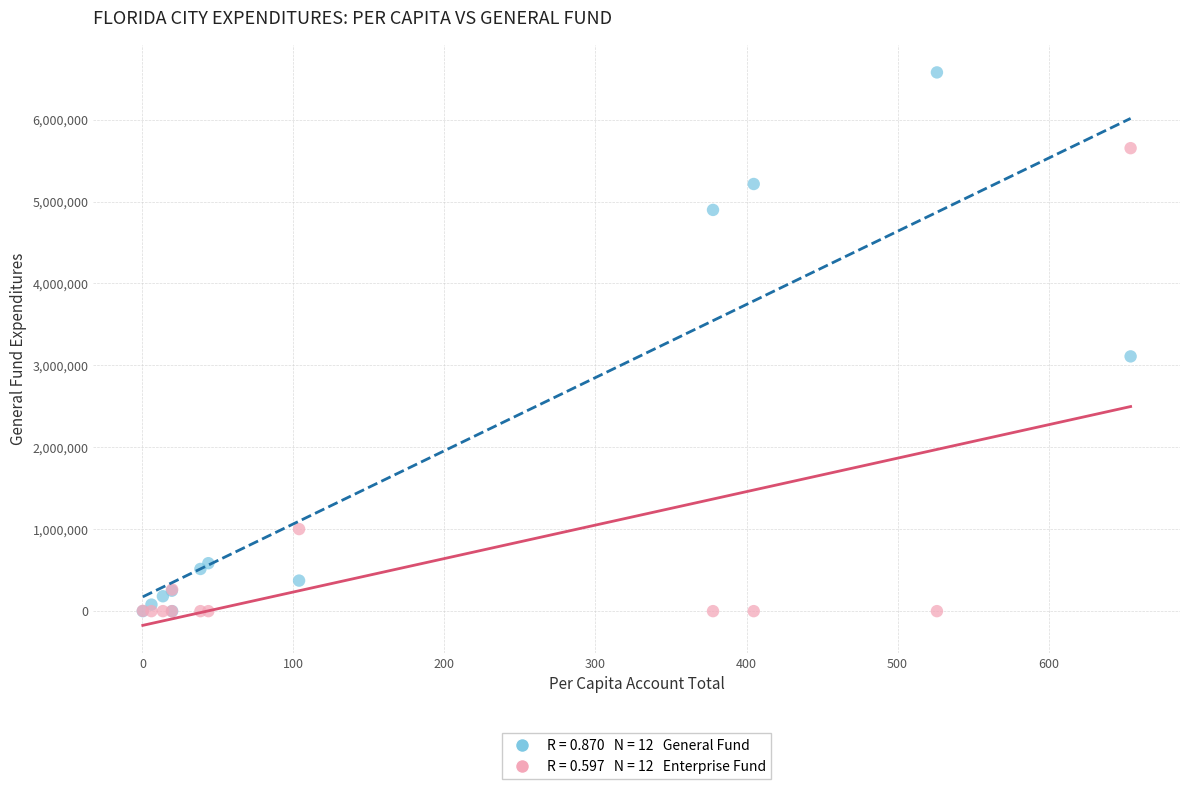

Across all series, what Y value is closest to 3287953?

3109573